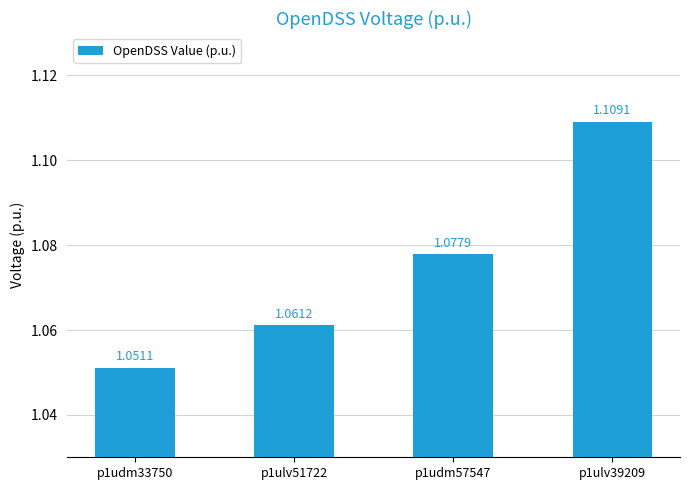

What is the ratio of the value at p1udm57547 to the value at p1ulv51722?

1.0